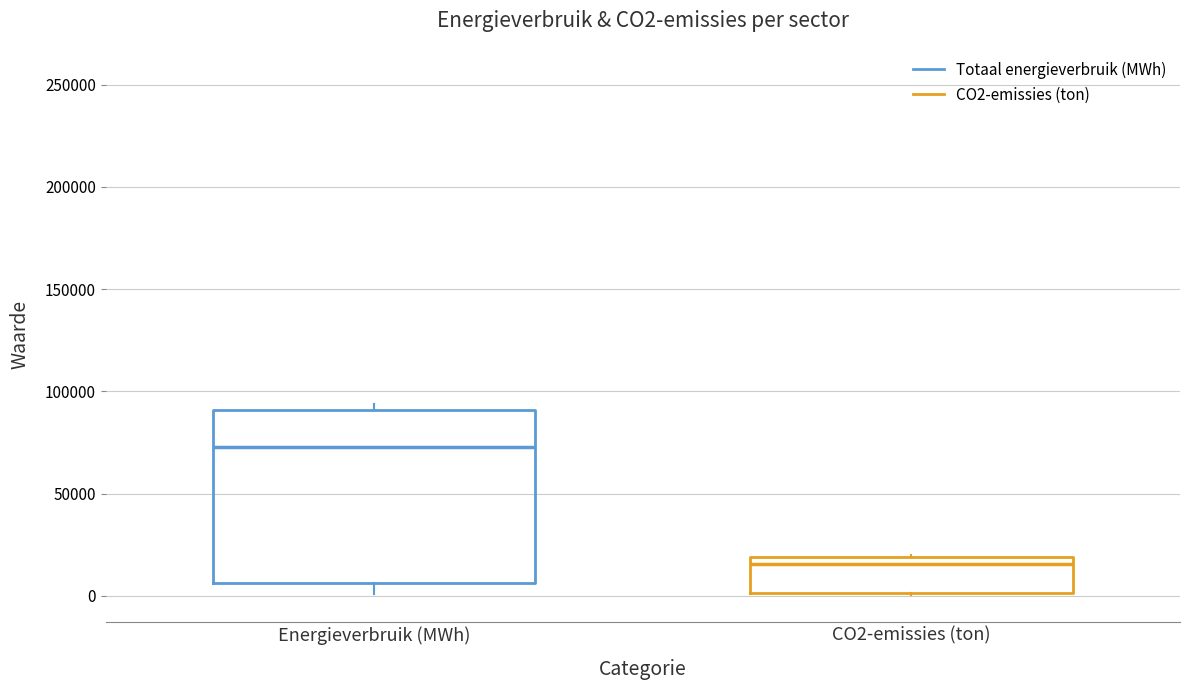

Reading left to right, transcribe this box plot: for each box, give where its median line is, the range the box spans, and where its two whiskers end, as read against the y-axis. The values are not printed on the chart, so give them approximately, as read against the axis.

Energieverbruik (MWh): median 75000, box 5000 to 90000, whiskers 0 to 95000
CO2-emissies (ton): median 15000, box 0 to 20000, whiskers 0 to 20000